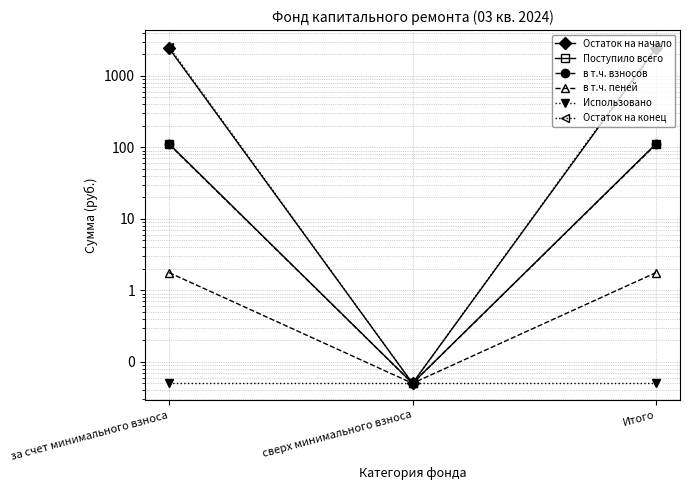

What is the difference between the highest and lowest values at за счет минимального взноса?

2550.4